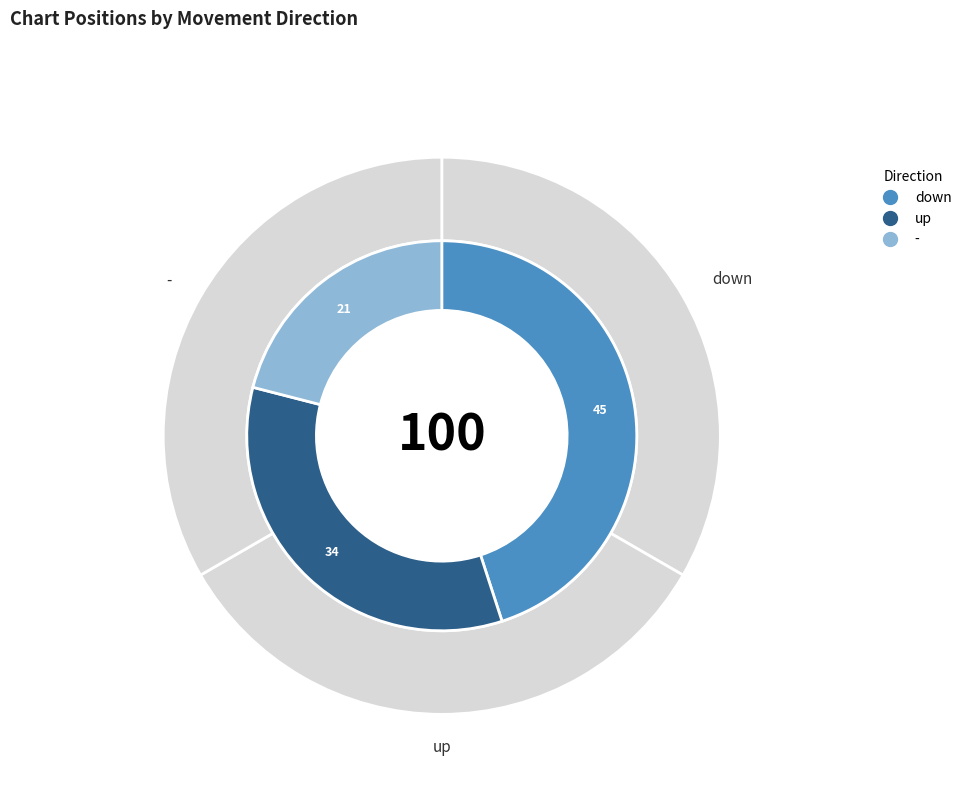

Count the number of slices in the pie.

3